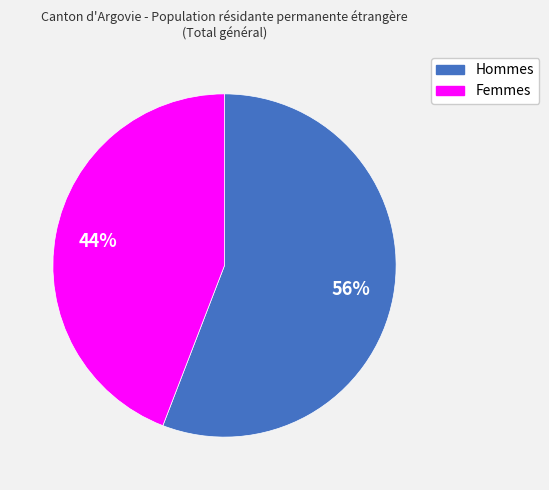

Is Hommes the majority of the pie?

Yes